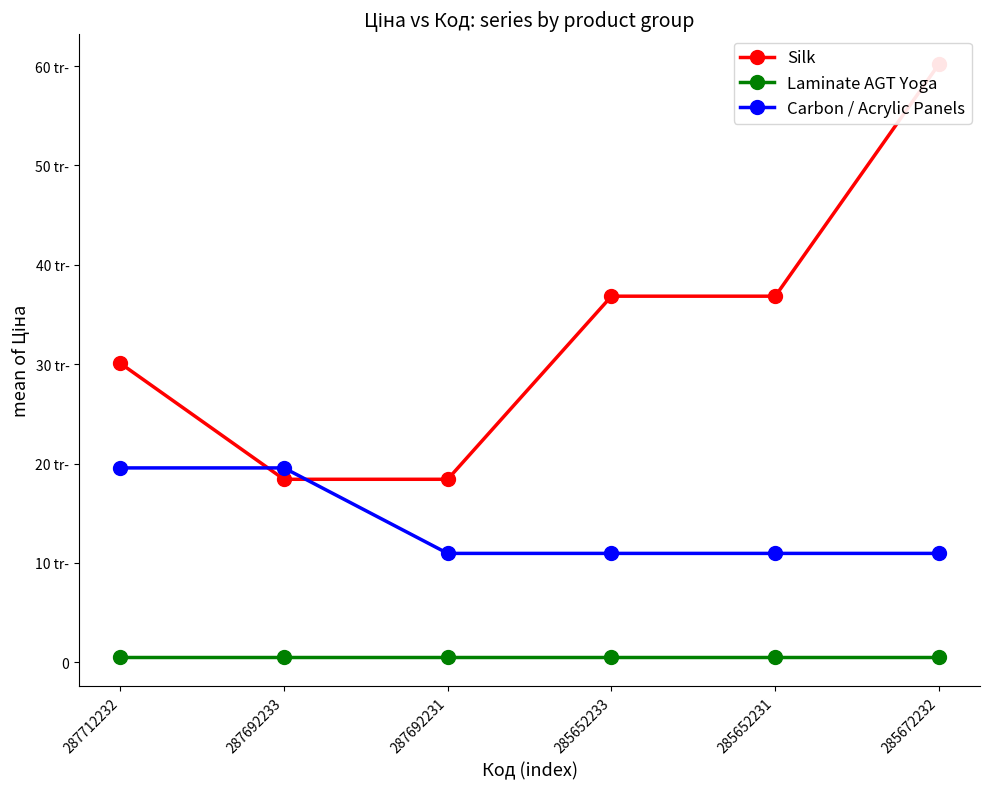

Is it true that Carbon / Acrylic Panels equals 3789.7 at 285672232?

False